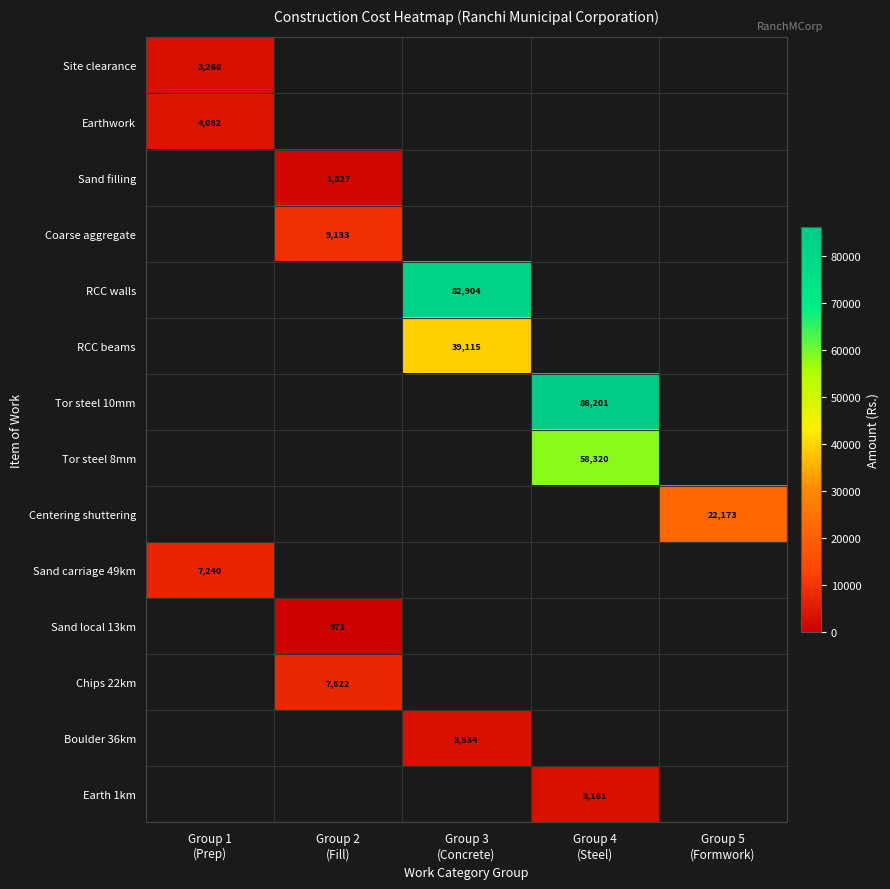

What is the greatest value displayed?

86201.4